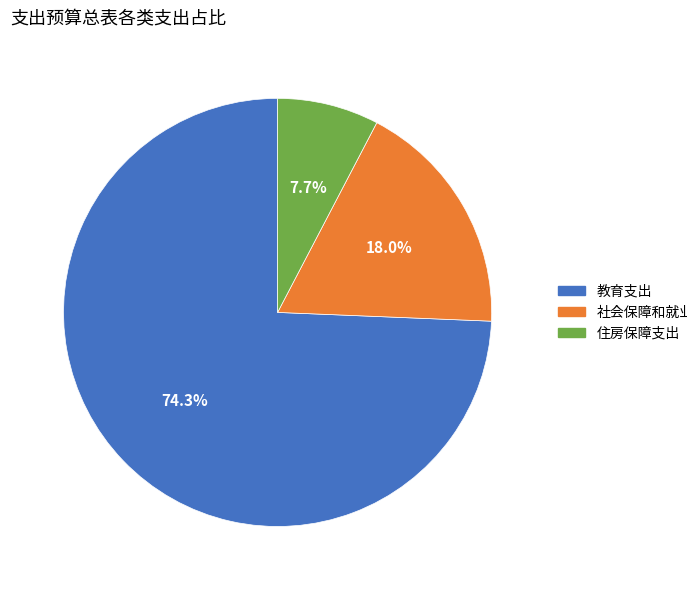

To the nearest percent, what is the difference between the 社会保障和就业支出 and 住房保障支出 slice percentages?

10%